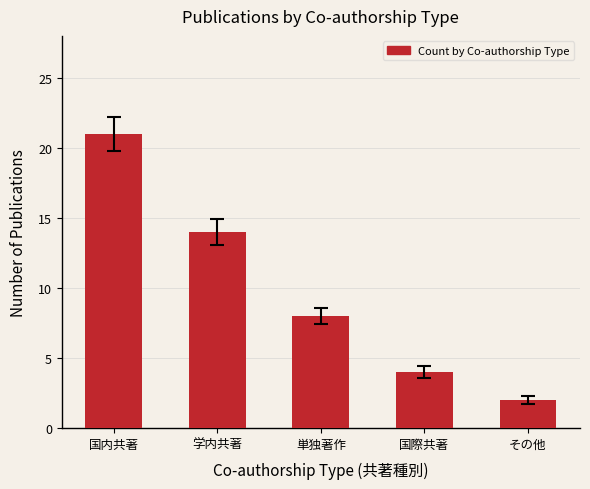

Are the bars horizontal?

No